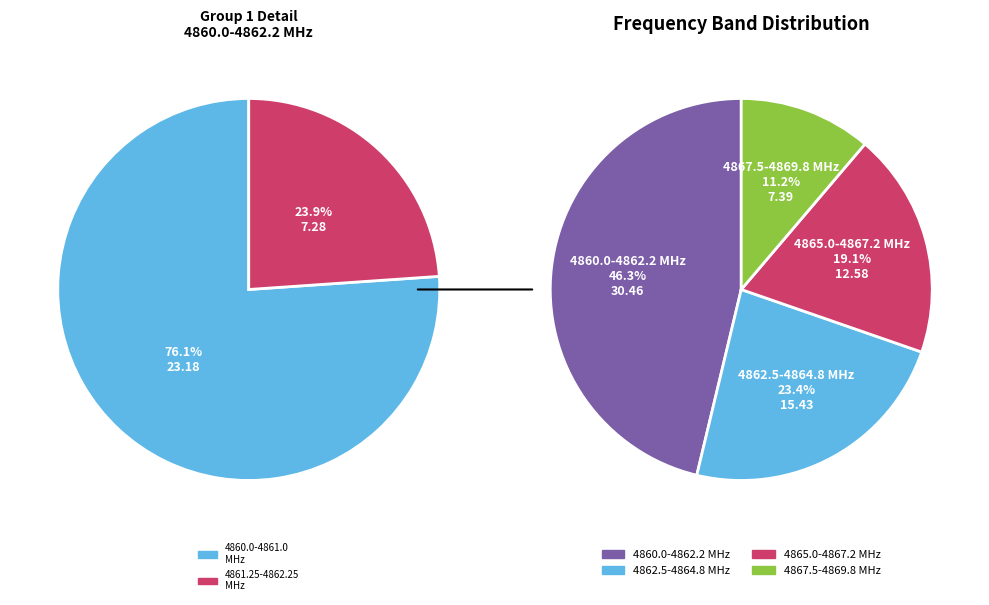

Is 23 the majority of the pie?

No